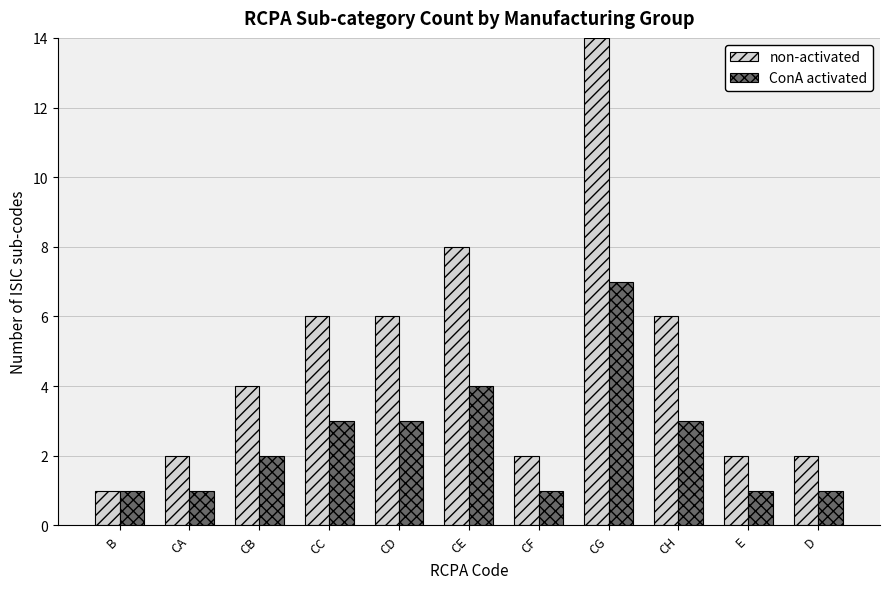

At which category is the sum across all series the highest?

CG